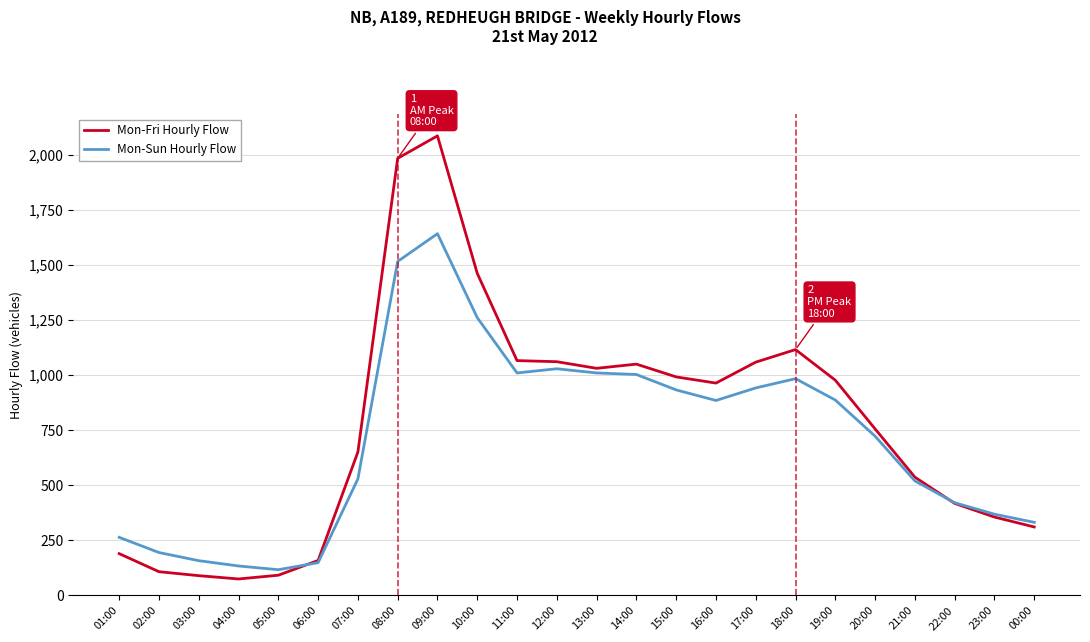

At which label does Mon-Sun Hourly Flow first exceed 885?

08:00